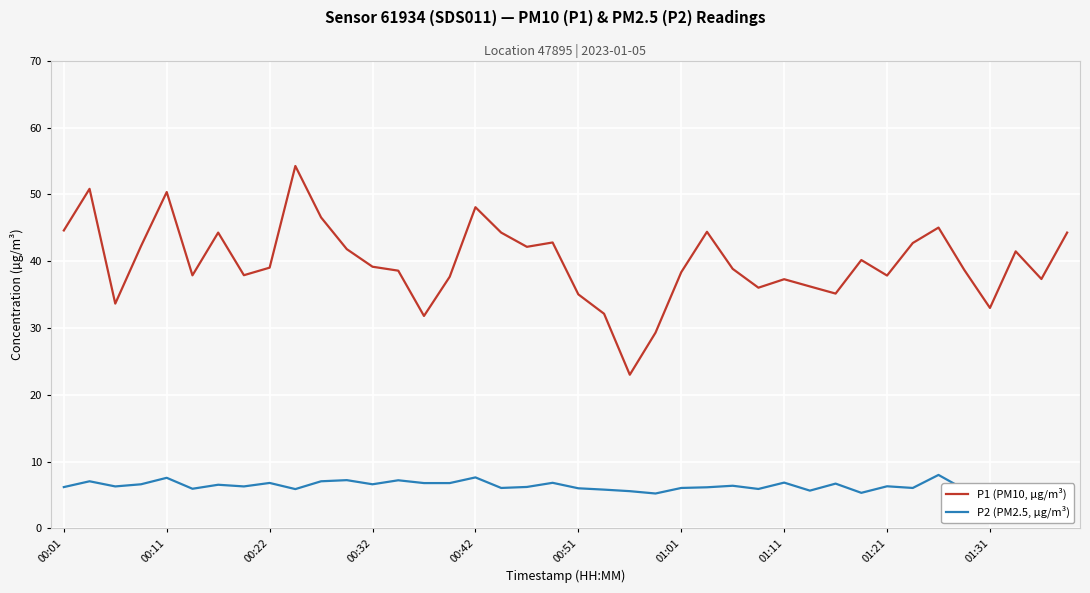

What is the highest value of the P2 (PM2.5, µg/m³) series?

8.0